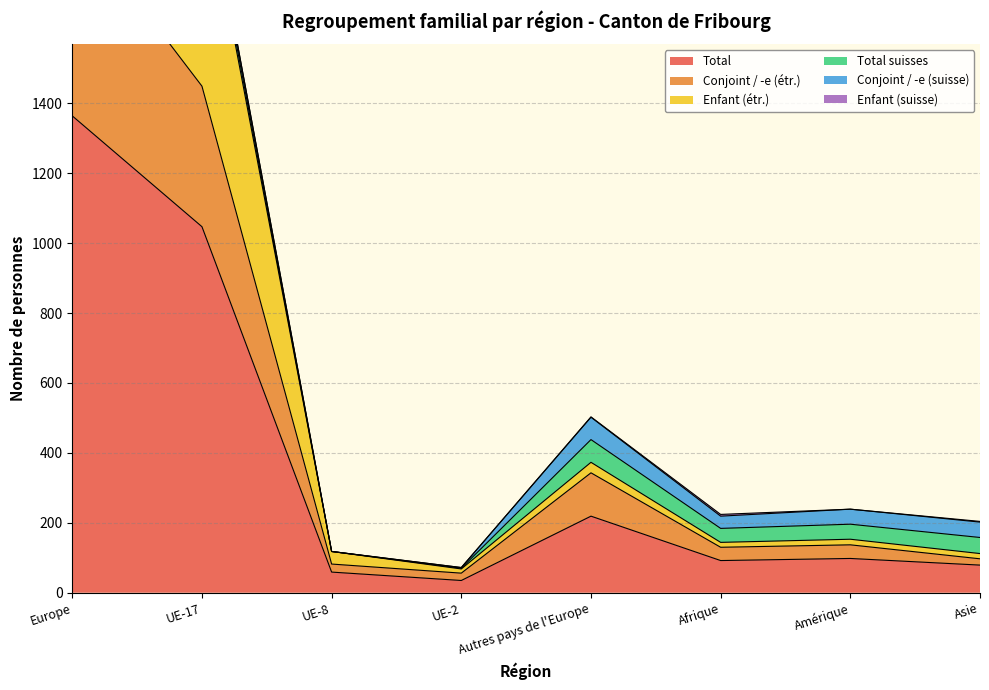

Does the chart have visible grid lines?

Yes